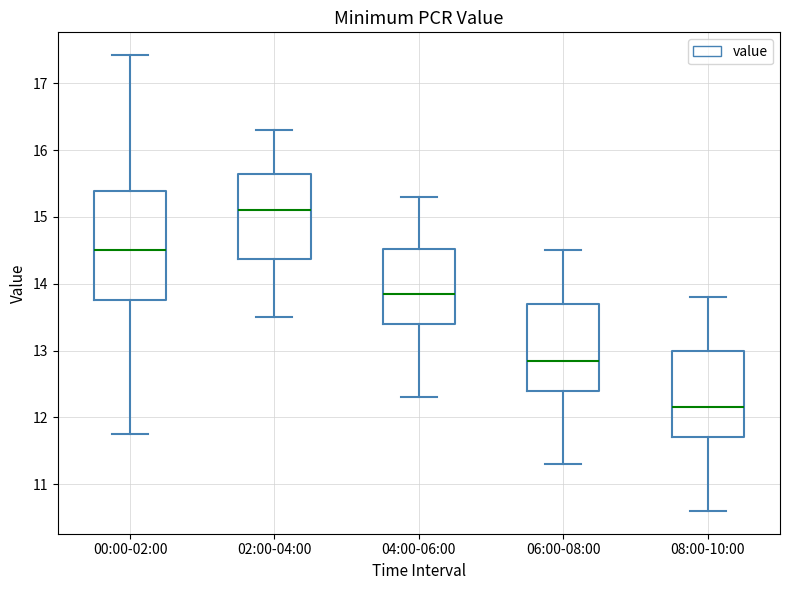

Which box has the highest median line?

02:00-04:00